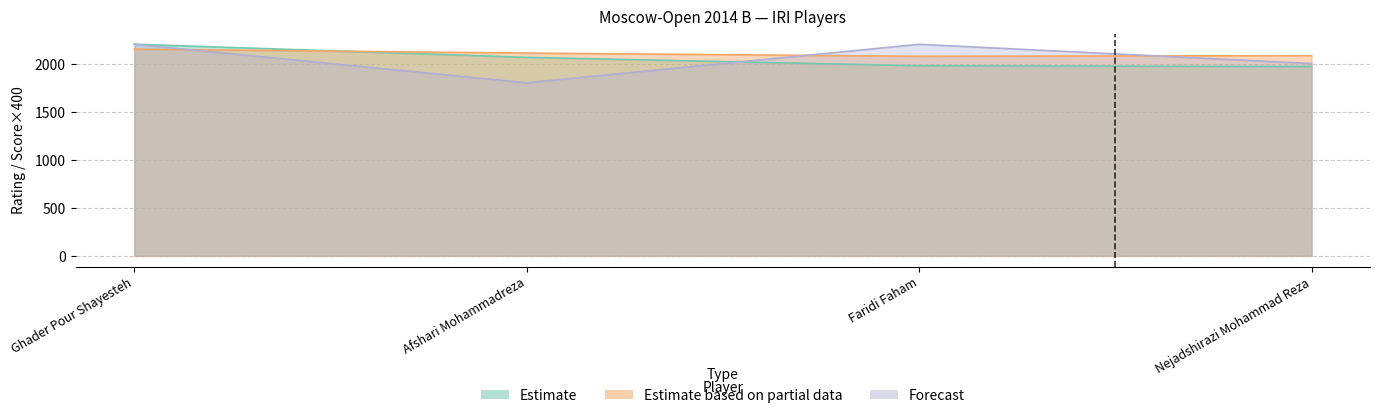

What is the maximum value shown in the chart?

2201